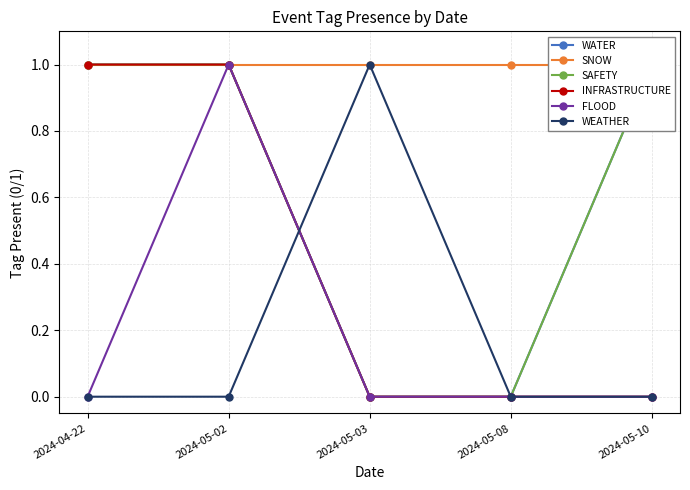

List the series in order of their peak value, highest first.

WATER, SNOW, SAFETY, INFRASTRUCTURE, FLOOD, WEATHER